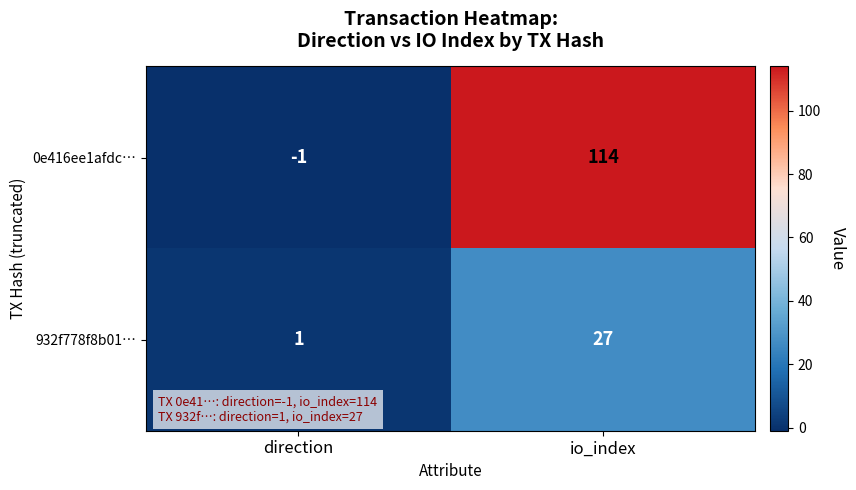

Which series has the largest range (max minus min)?

0e416ee1afdc…